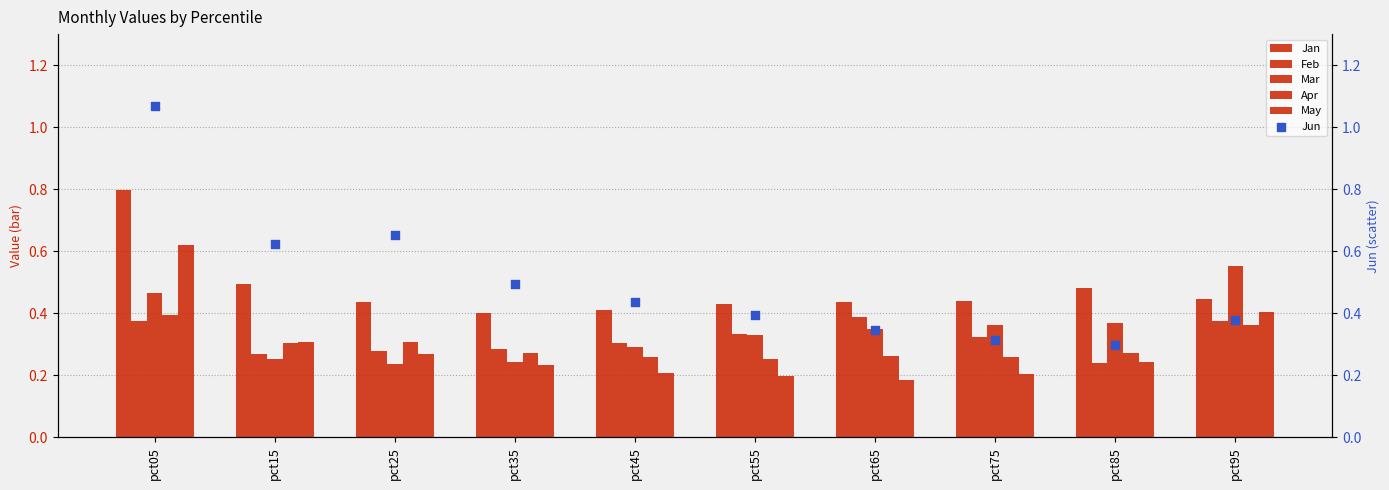

Which series reaches the minimum Y coordinate?

May